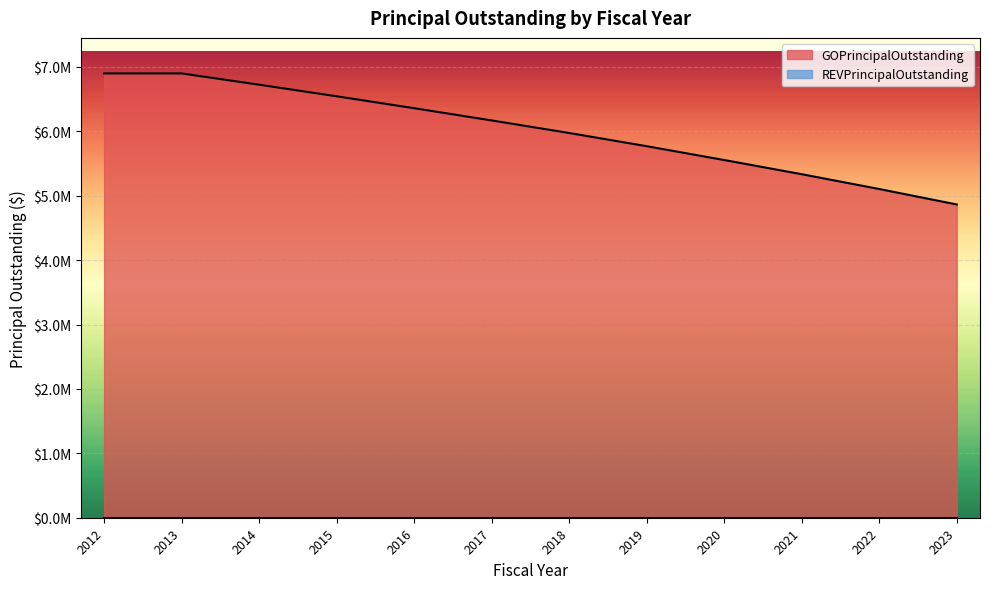

Reading left to right, list all the values displayed in this chart.

2012=6900000	2013=6900000	2014=6725000	2015=6545000	2016=6360000	2017=6170000	2018=5975000	2019=5770000	2020=5555000	2021=5335000	2022=5105000	2023=4865000